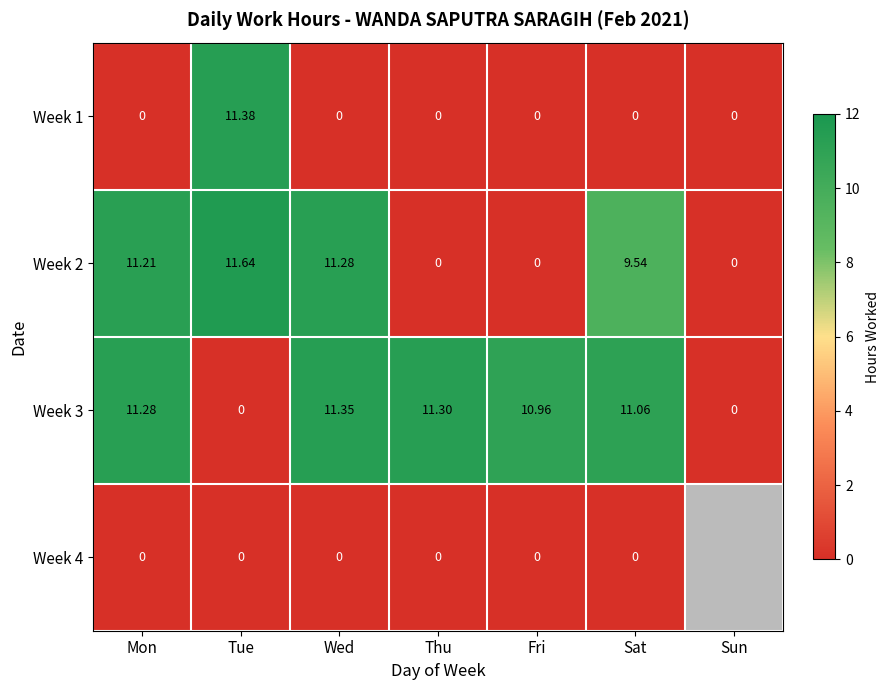

What is the sum of the Week 3 values at Mon and Wed?

22.6